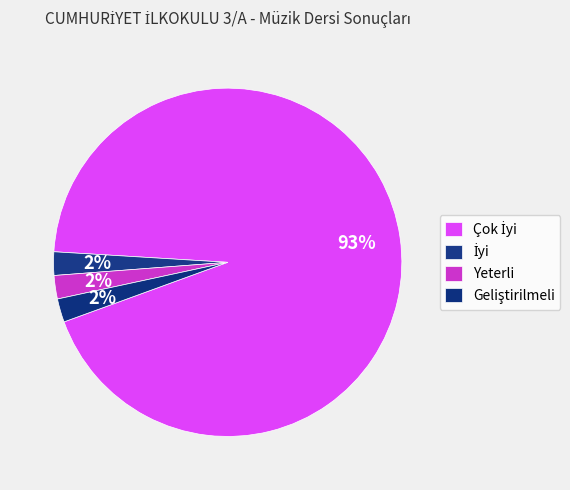

What percentage is the Çok İyi slice, to the nearest percent?

93%